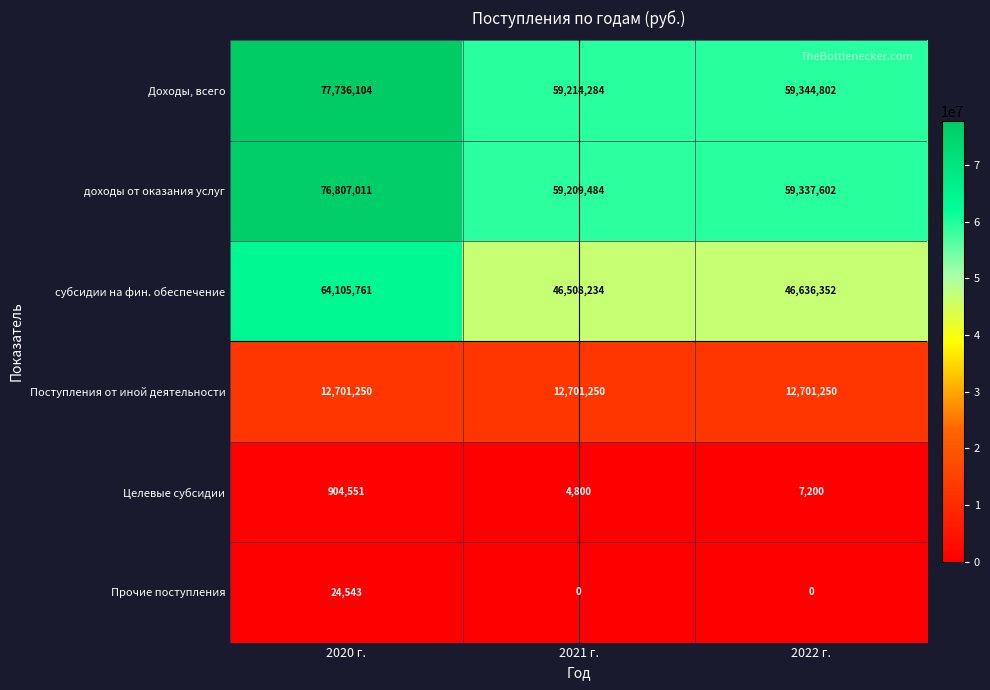

Reading left to right, extract all data points from this chart.

Доходы, всего: 77736104	59214284	59344802
доходы от оказания услуг: 76807011	59209484	59337602
субсидии на фин. обеспечение: 64105761	46508234	46636352
Поступления от иной деятельности: 12701250	12701250	12701250
Целевые субсидии: 904551	4800	7200
Прочие поступления: 24543	0	0